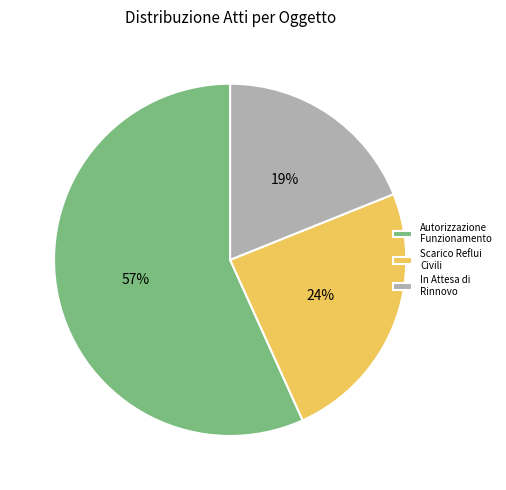

How many slices are in this pie chart?

3